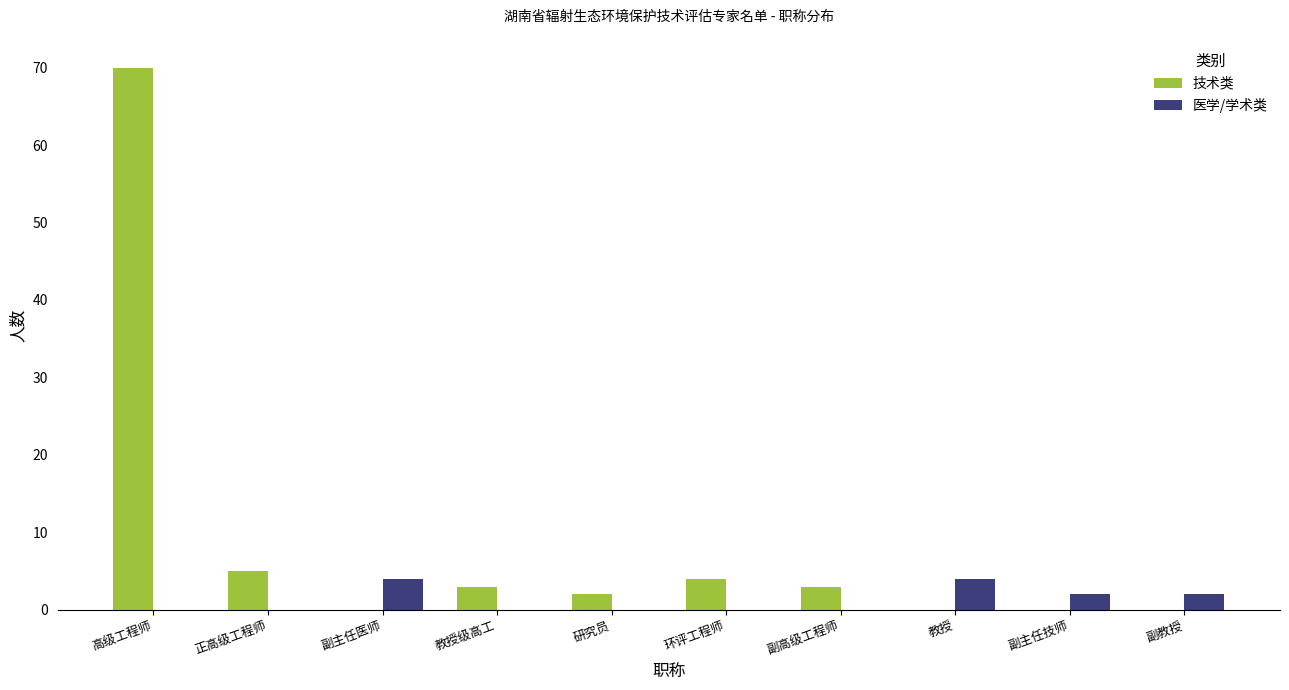

At which label is 技术类 closest to 35?

正高级工程师